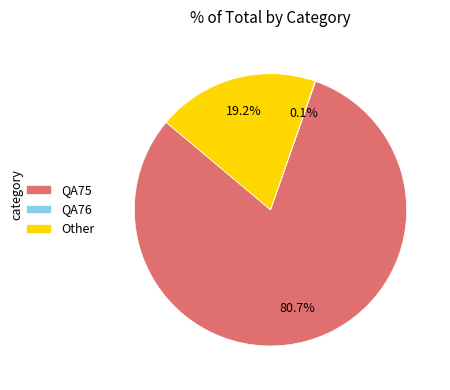

What is the majority slice?

QA75